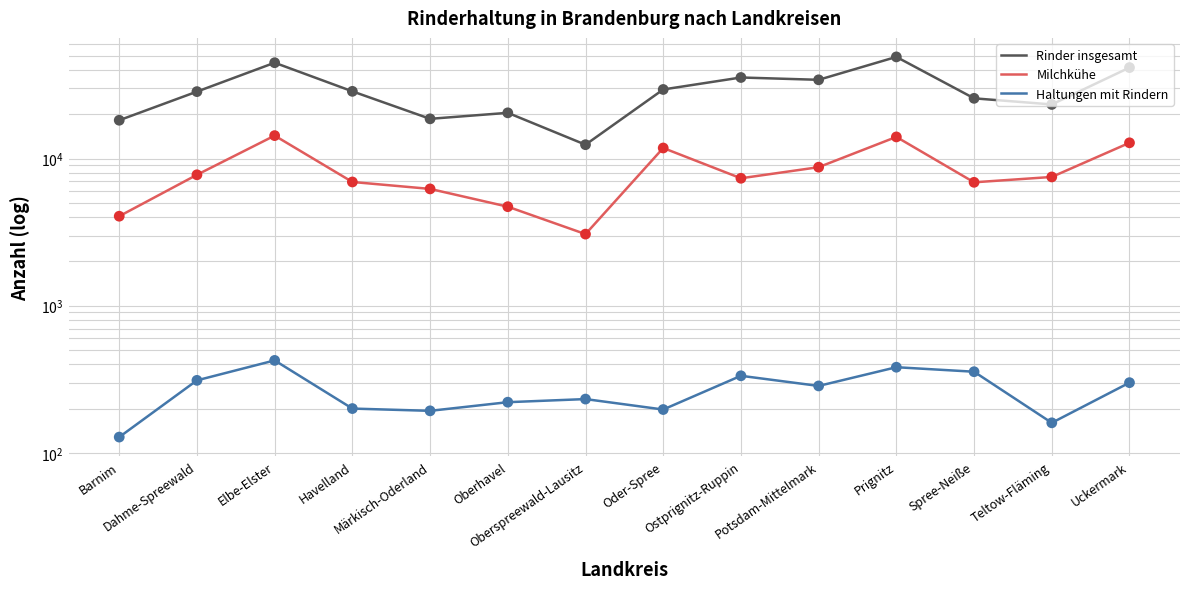

Which series contains the lowest Y value?

Haltungen mit Rindern